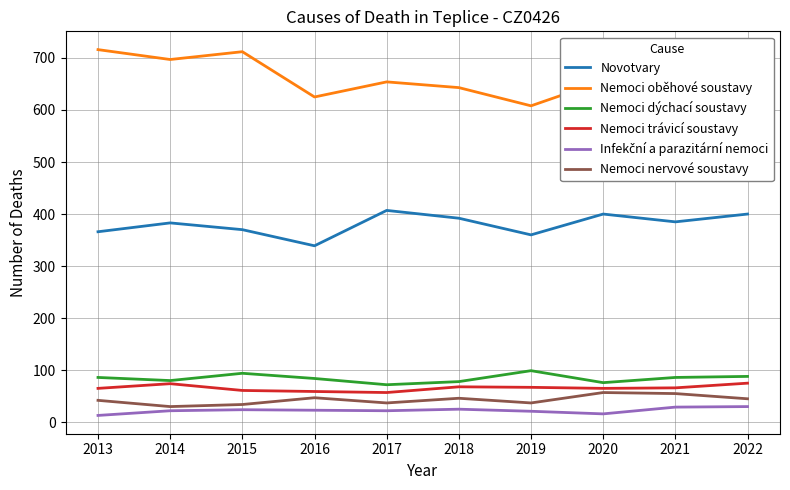

Is the value of Infekční a parazitární nemoci at 2016 greater than the value of Nemoci oběhové soustavy at 2022?

No